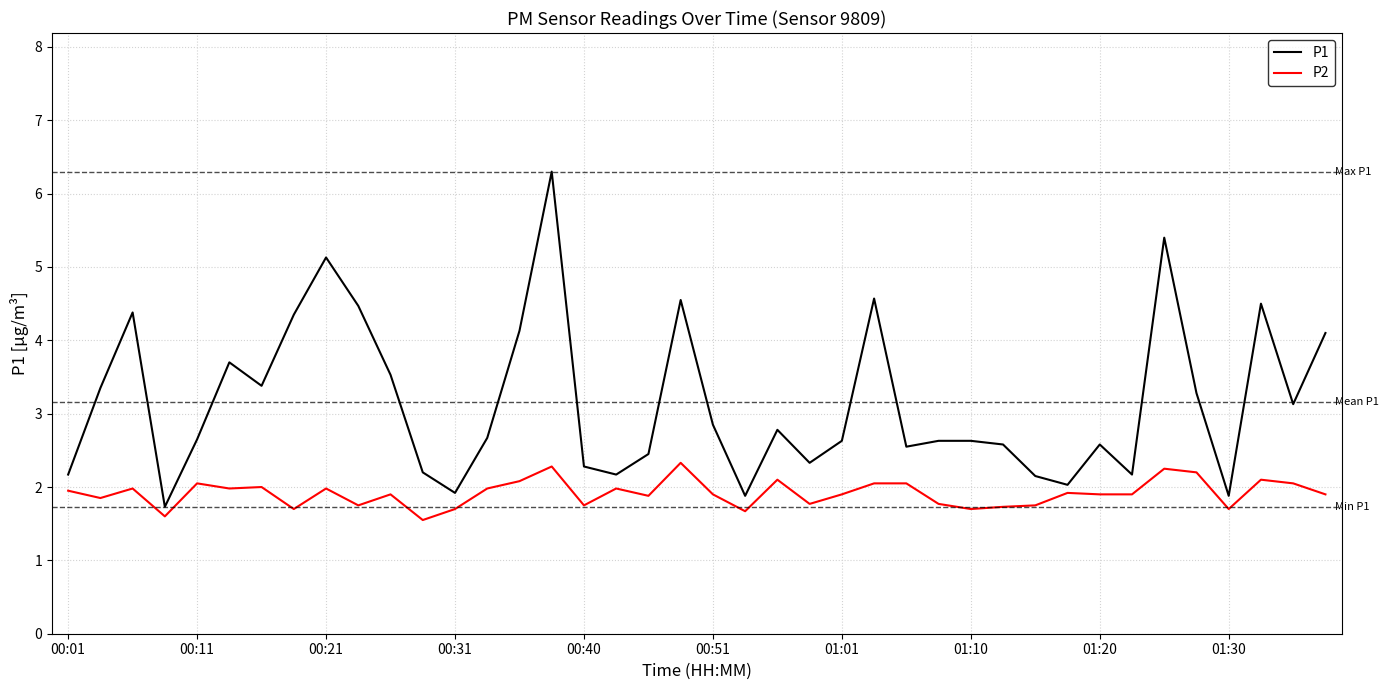

Which series has the widest spread of values?

P1